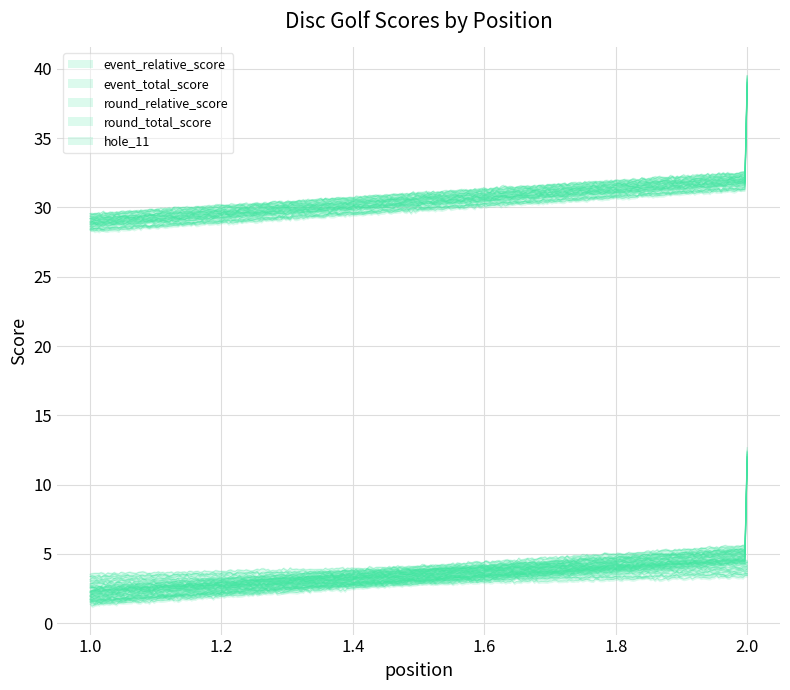

Reading left to right, transcribe all the data shown in this chart.

event_relative_score: 2	5	12
event_total_score: 29	32	39
round_relative_score: 2	5	12
round_total_score: 29	32	39
hole_11: 3	4	4